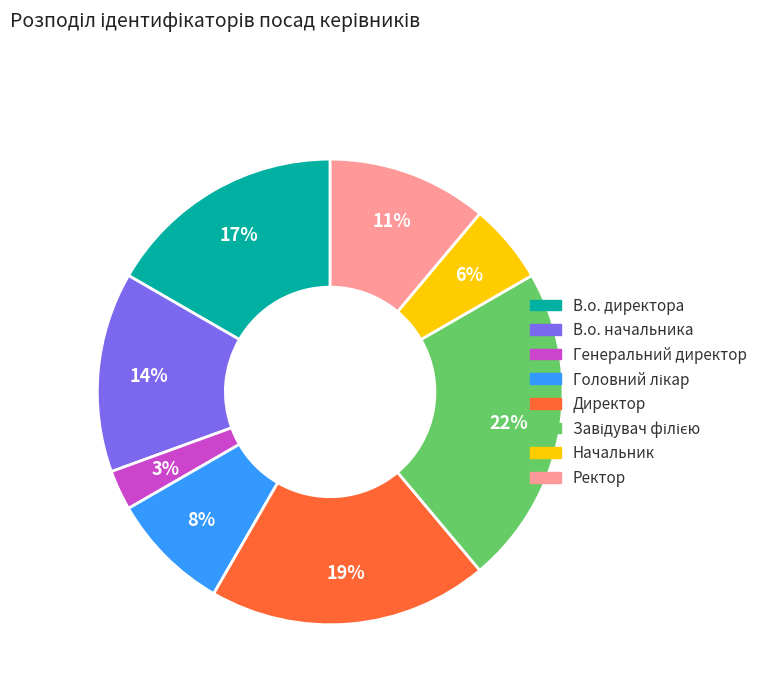

Which category has the smallest portion of the pie?

Генеральний директор